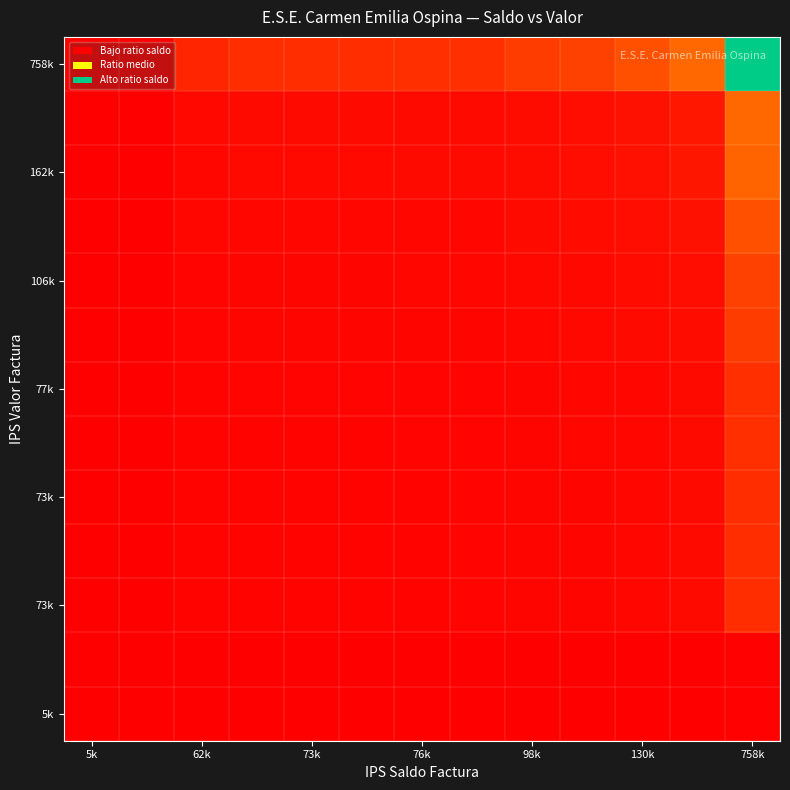

How many distinct data groups are displayed?

13